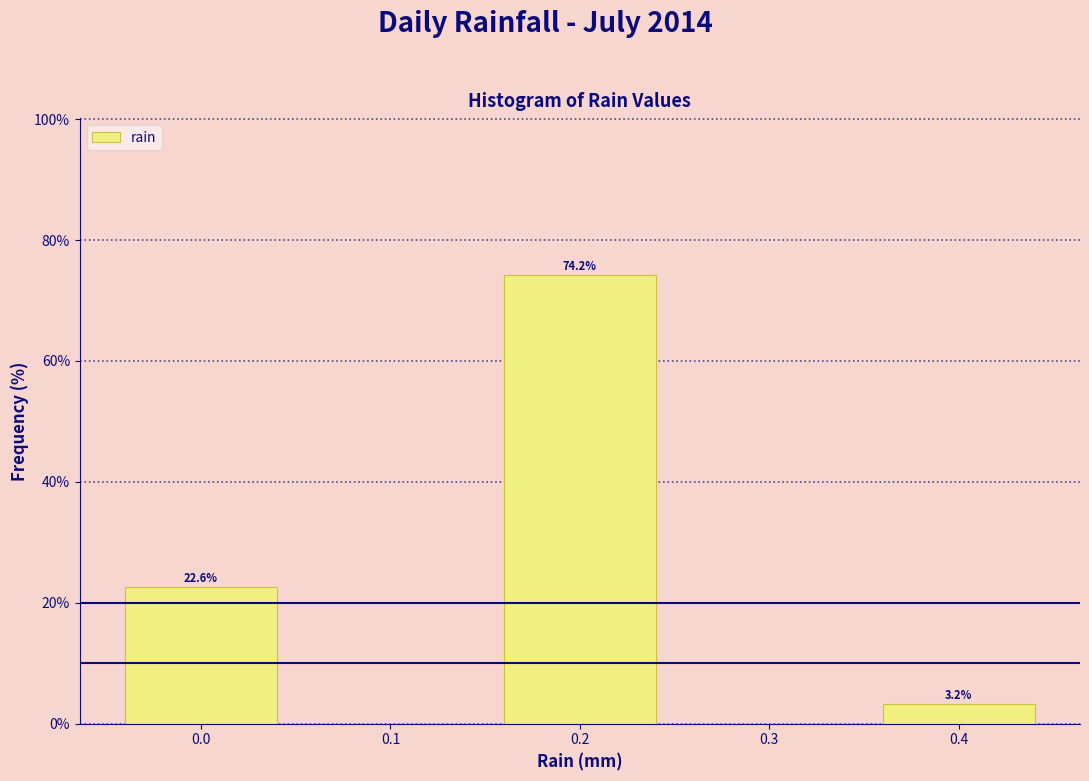

Over which range of the x-axis is the bar tallest?

0.15 to 0.25